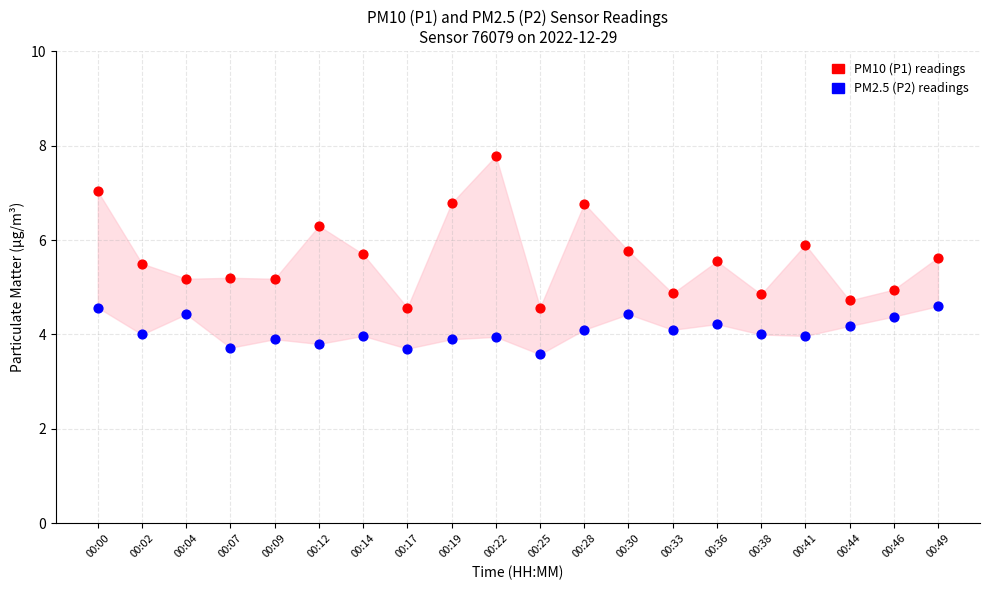

What are all the series names shown in the legend?

PM10 (P1) readings, PM2.5 (P2) readings